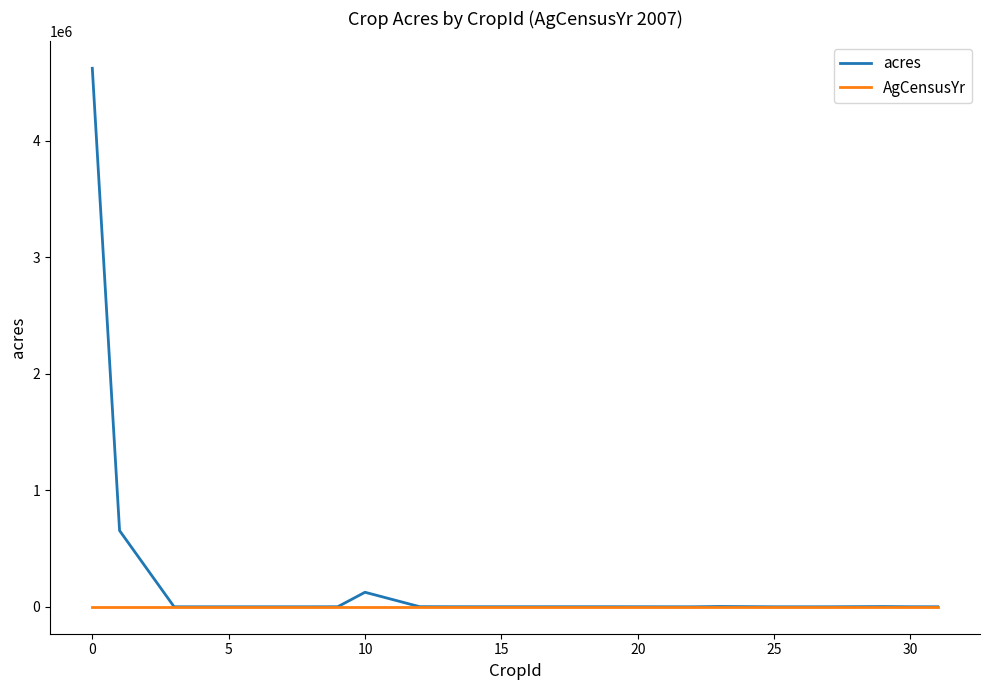

Count the number of data series in this chart.

2